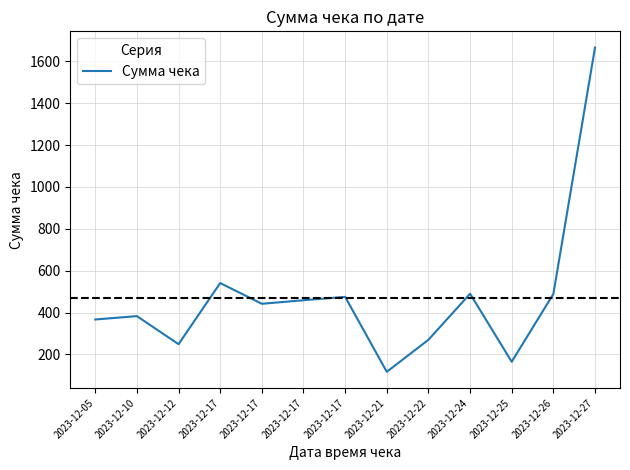

Approximately how many times larger is the value at 2023-12-22 compared to 2023-12-12?

1.1